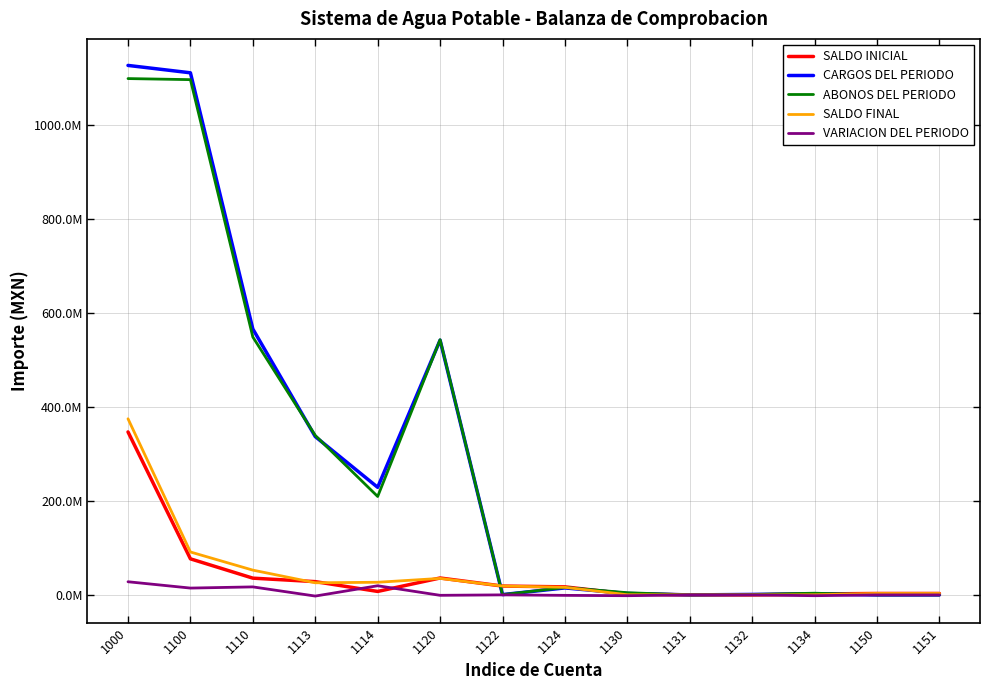

What are all the series names shown in the legend?

SALDO INICIAL, CARGOS DEL PERIODO, ABONOS DEL PERIODO, SALDO FINAL, VARIACION DEL PERIODO